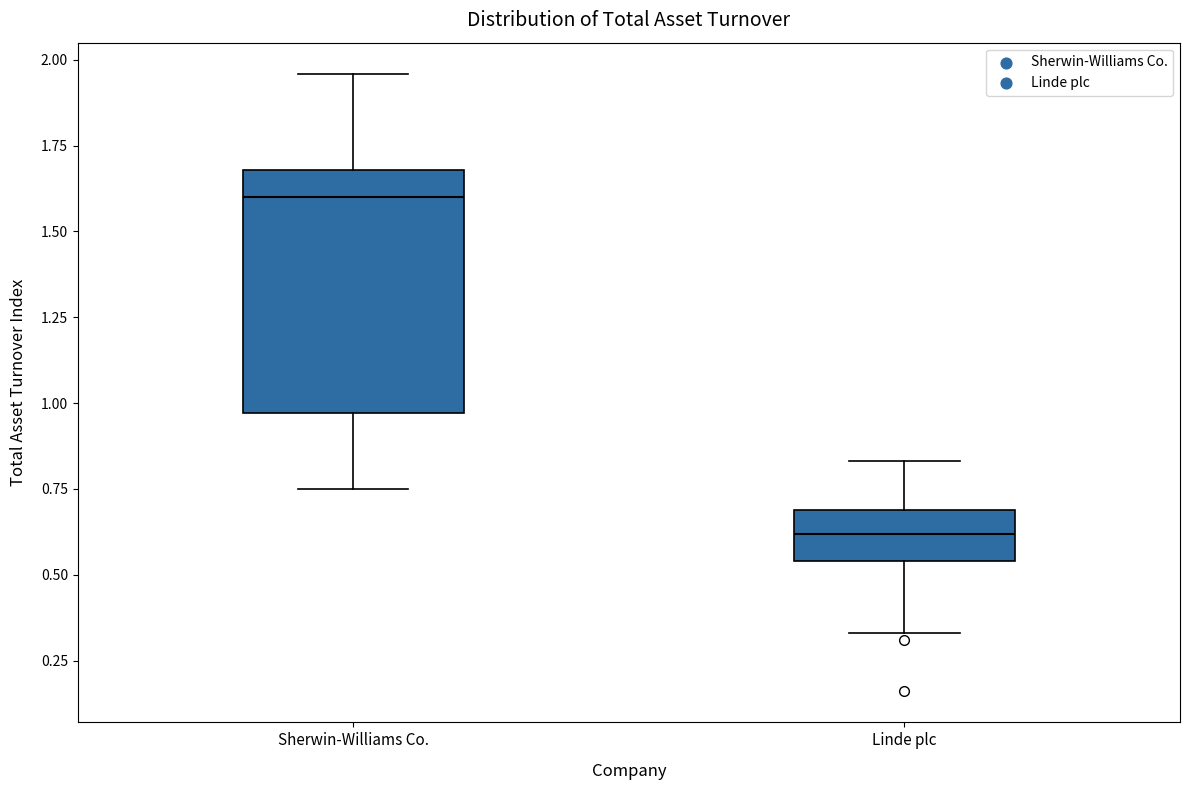

Which box's median line is the highest?

Sherwin-Williams Co.